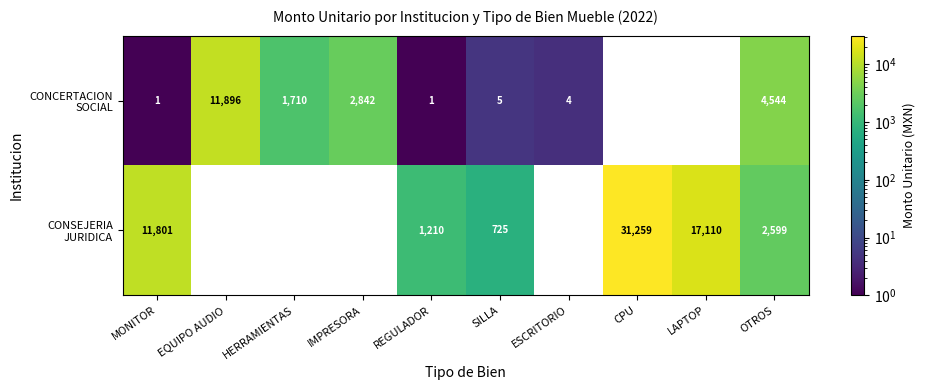

What is the total value across all series at IMPRESORA?

2842